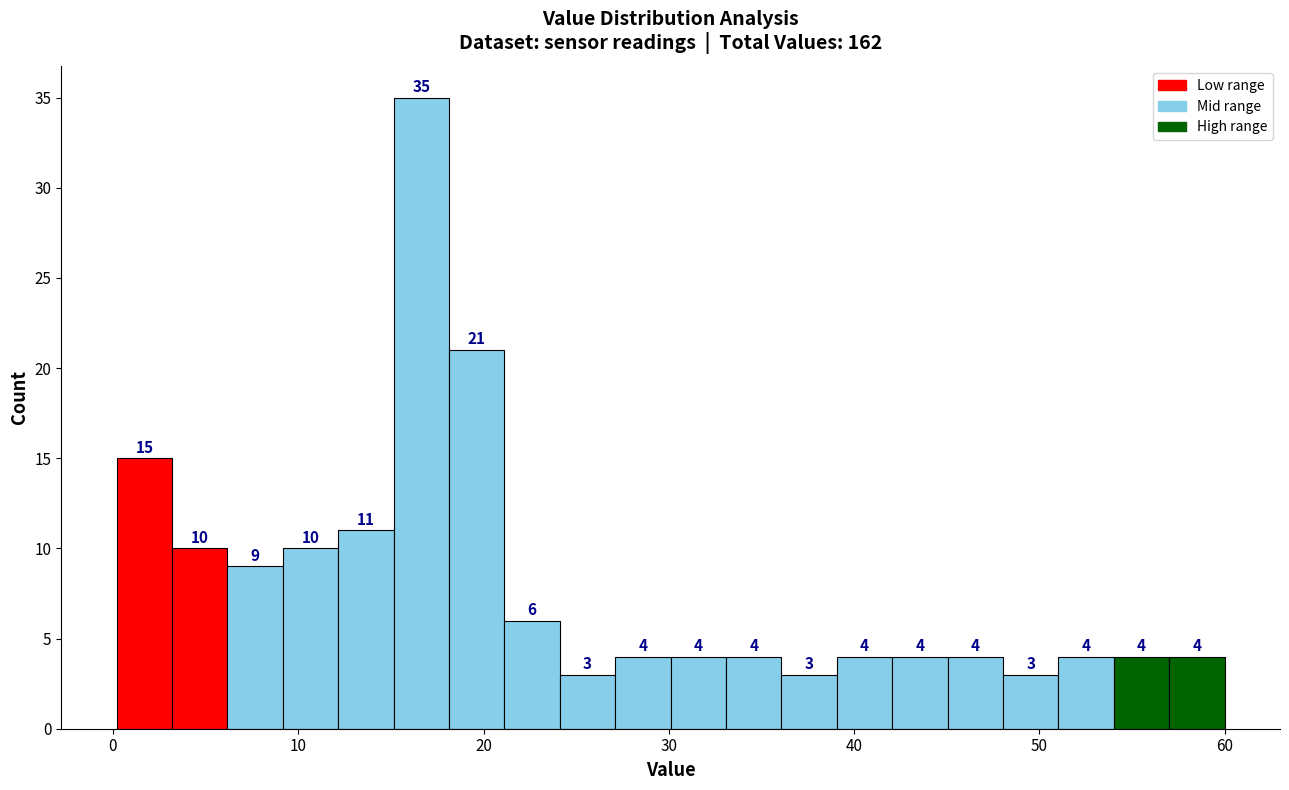

Around what value on the x-axis is the tallest bar? Give the approximate position of its centre, as read against the axis.

17